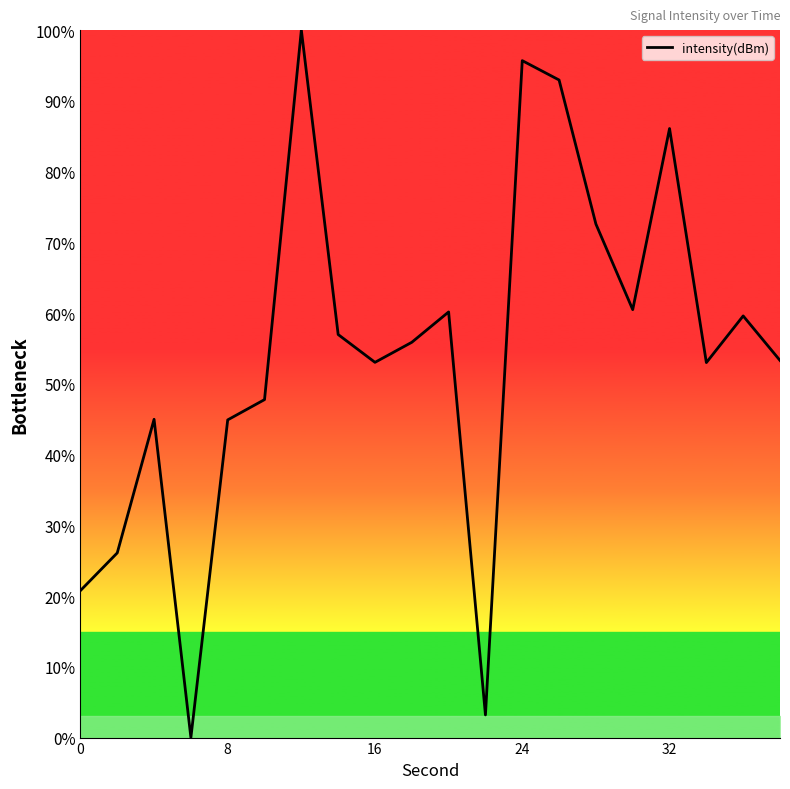

What is the greatest value displayed?

100.0